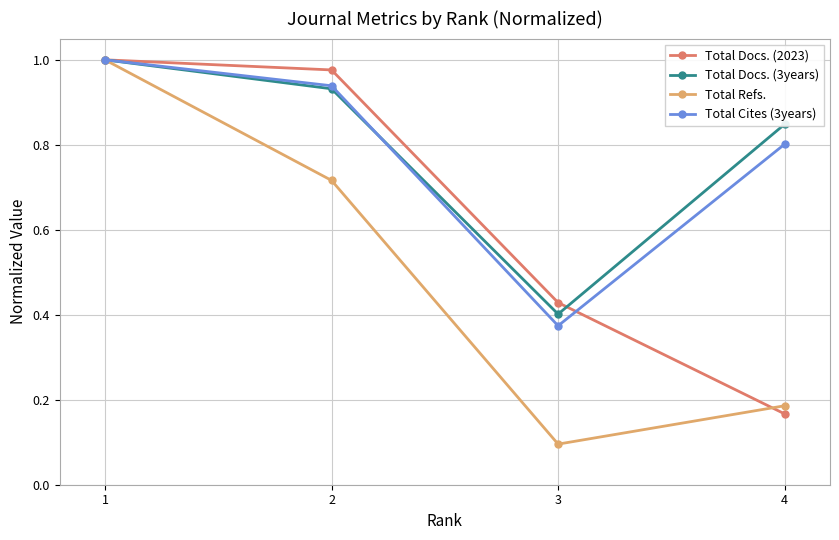

At how many categories does at least one series exceed 0?

4